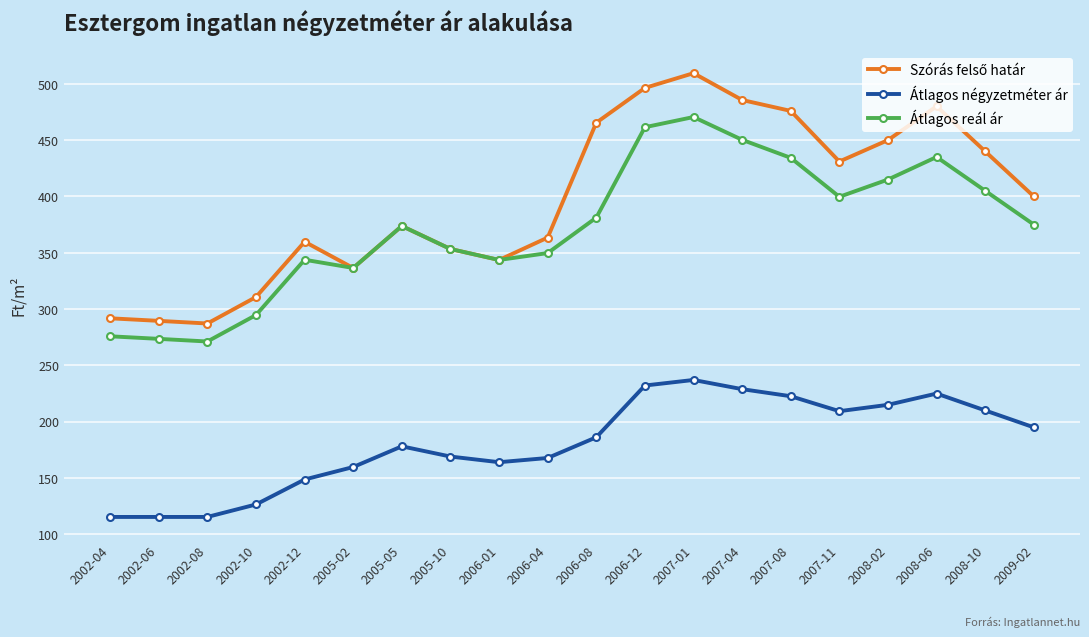

What is the label of the 1st point from the right?

2009-02